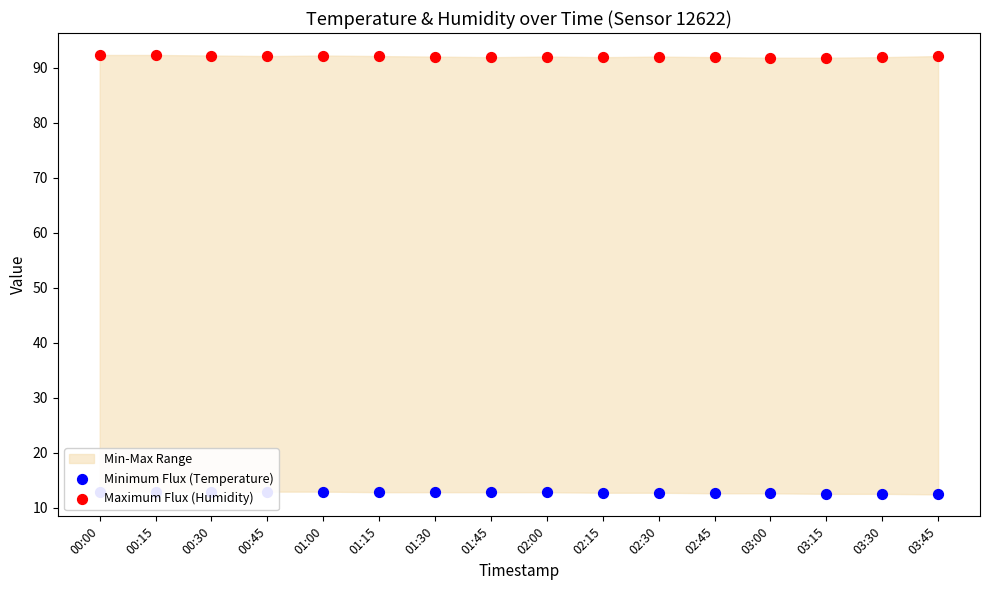

Is the value of Maximum Flux (Humidity) at 03:15 greater than the value of Minimum Flux (Temperature) at 01:45?

Yes